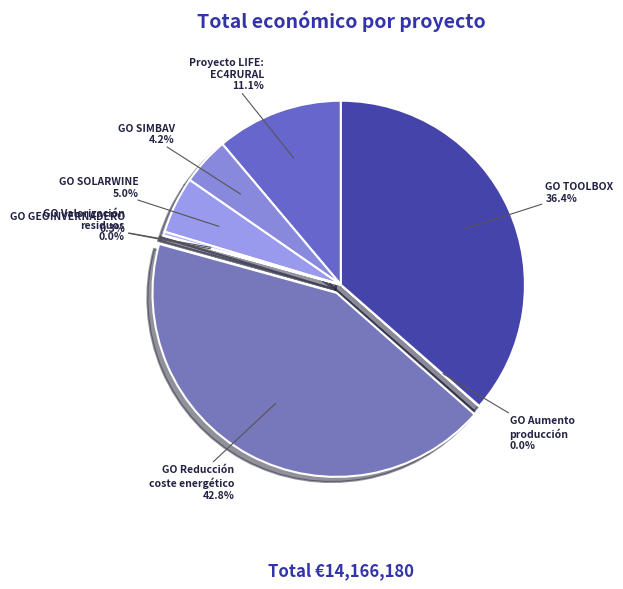

To the nearest percent, what is the difference between the largest and smallest slice percentages?

43%